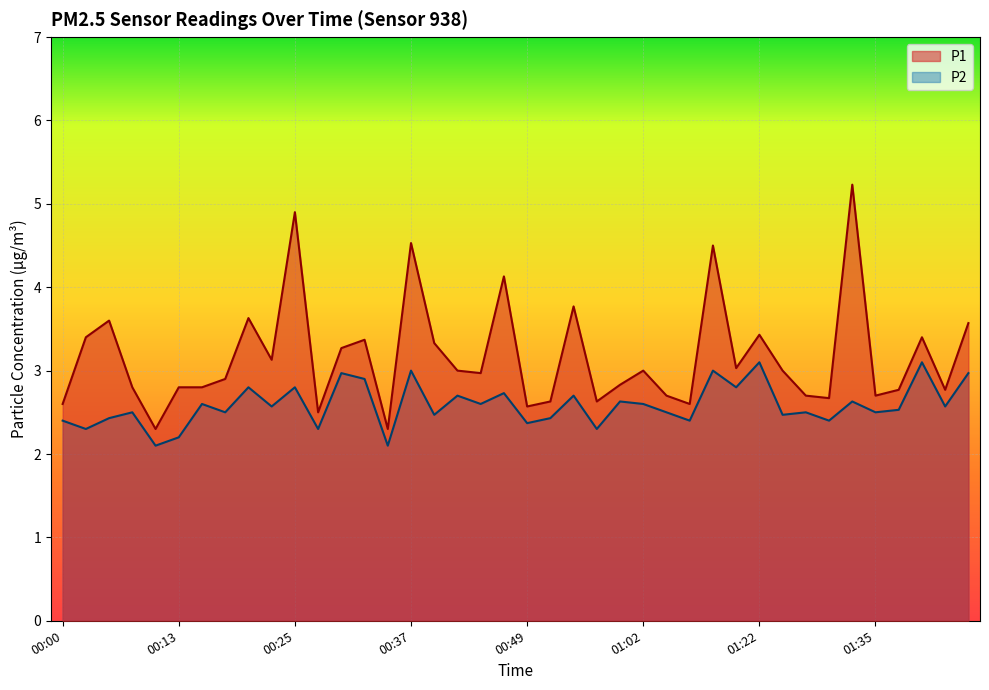

Does the chart display data point markers on the line(s)?

No